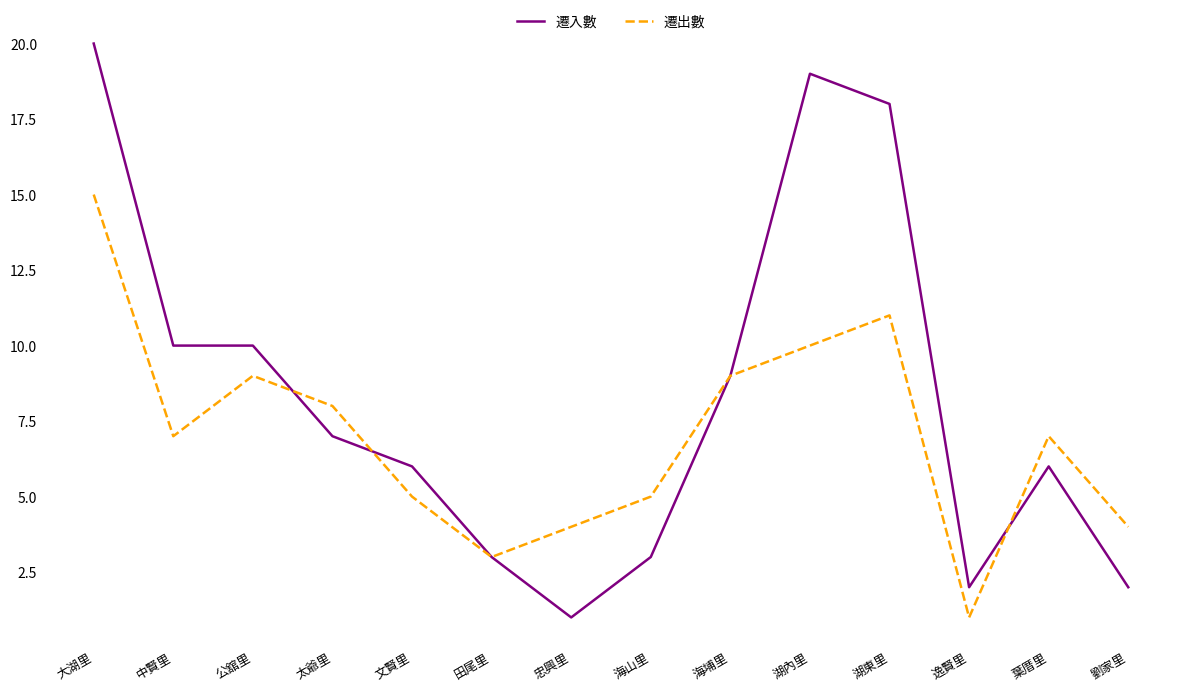

Reading left to right, list all the values displayed in this chart.

遷入數: 20	10	10	7	6	3	1	3	9	19	18	2	6	2
遷出數: 15	7	9	8	5	3	4	5	9	10	11	1	7	4